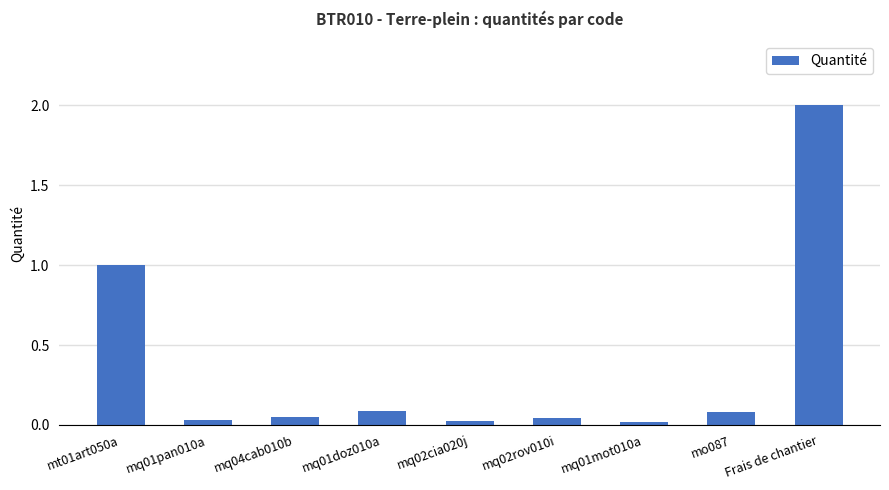

What is the maximum value shown in the chart?

2.0